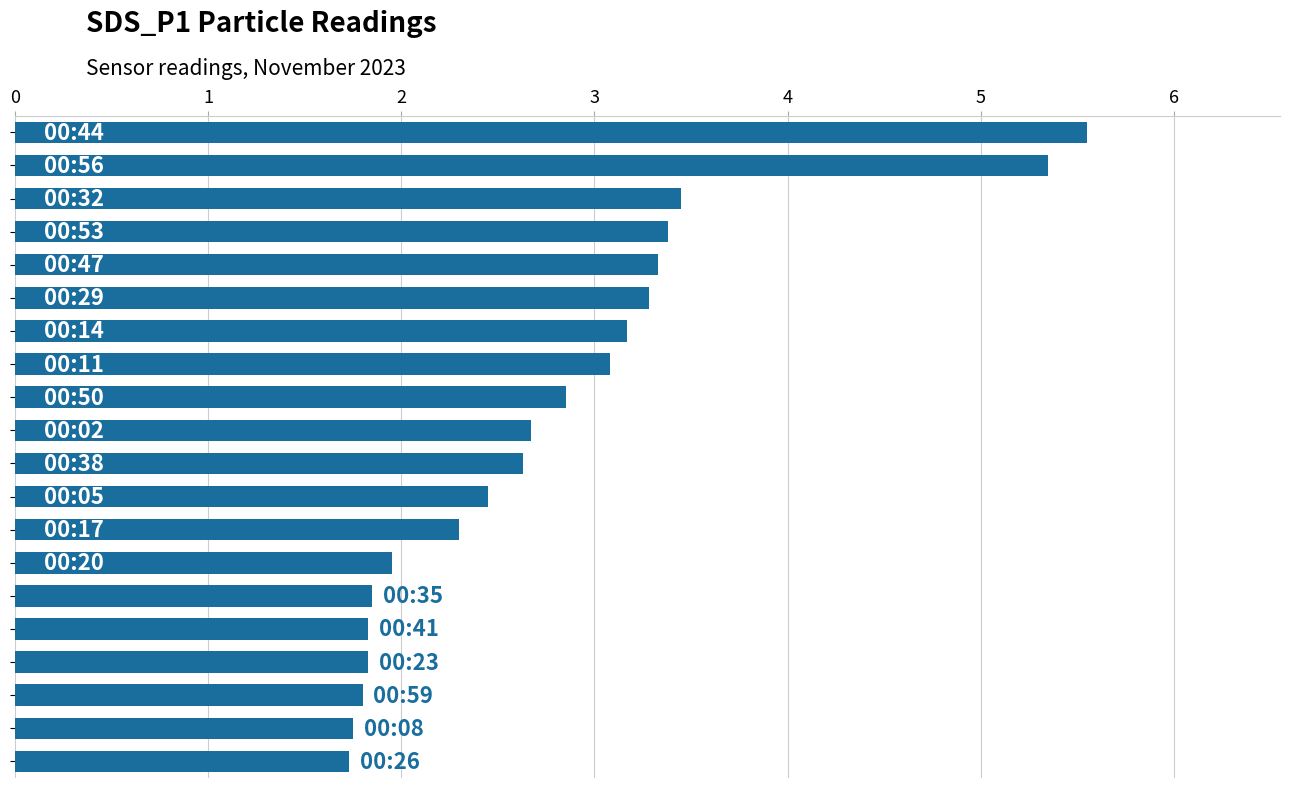

What is the smallest value displayed?

1.7